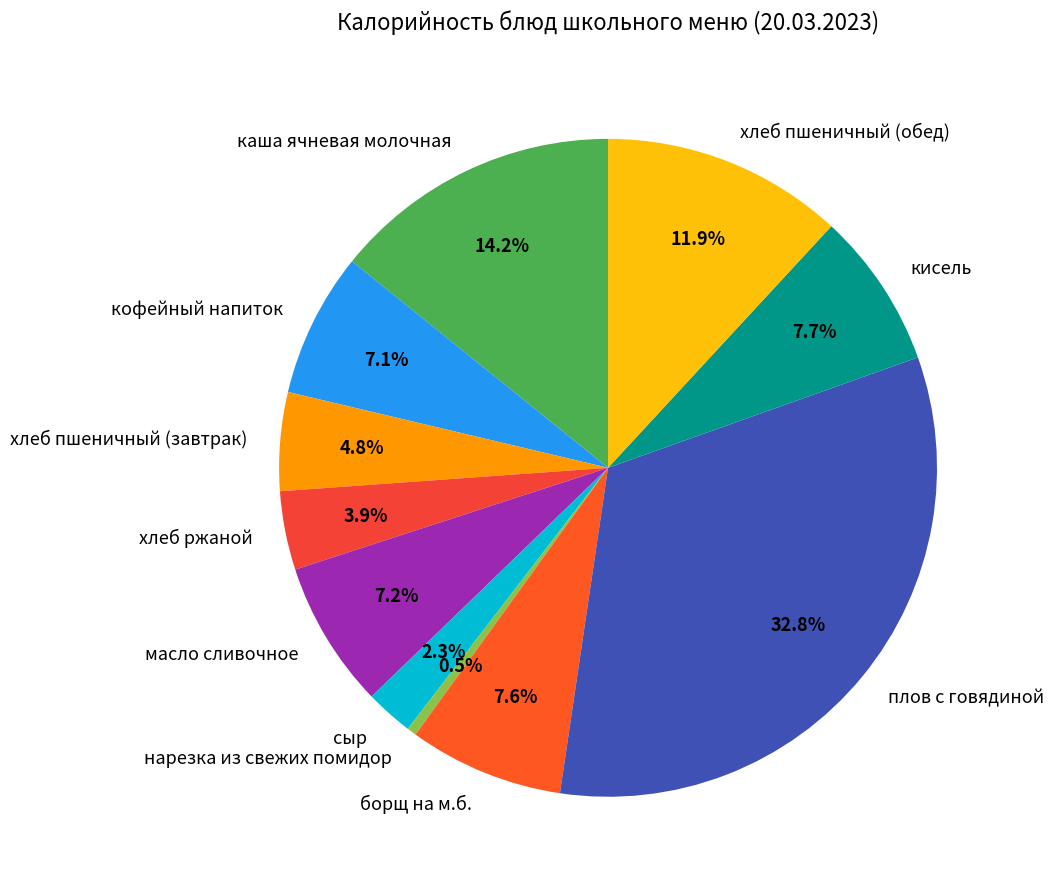

To the nearest percent, what portion does хлеб ржаной represent?

4%